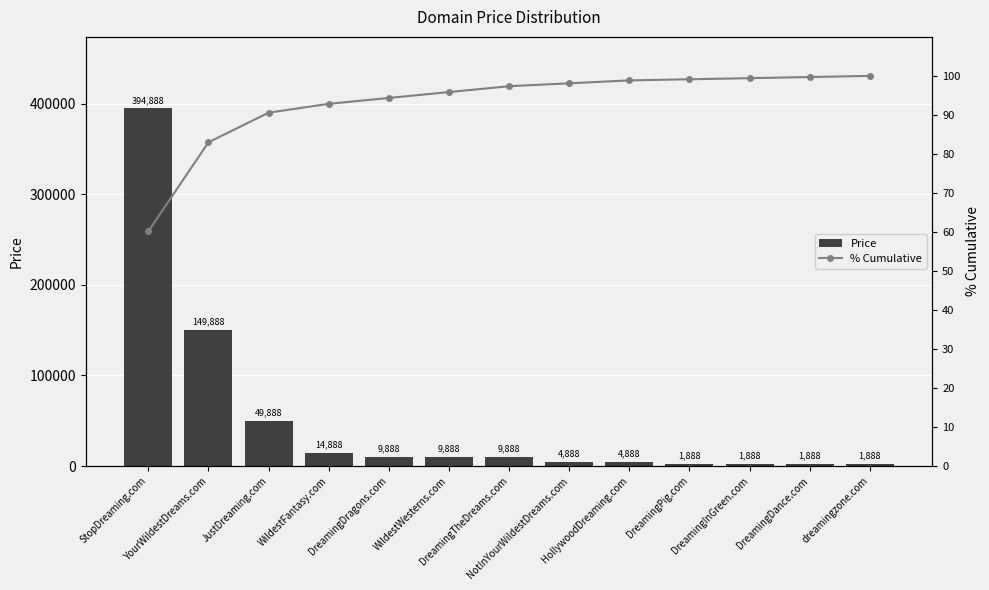

Reading left to right, extract all data points from this chart.

Price: 394888.0	149888.0	49888.0	14888.0	9888.0	9888.0	9888.0	4888.0	4888.0	1888.0	1888.0	1888.0	1888.0
% Cumulative: 60.1	83.0	90.6	92.8	94.3	95.9	97.4	98.1	98.8	99.1	99.4	99.7	100.0